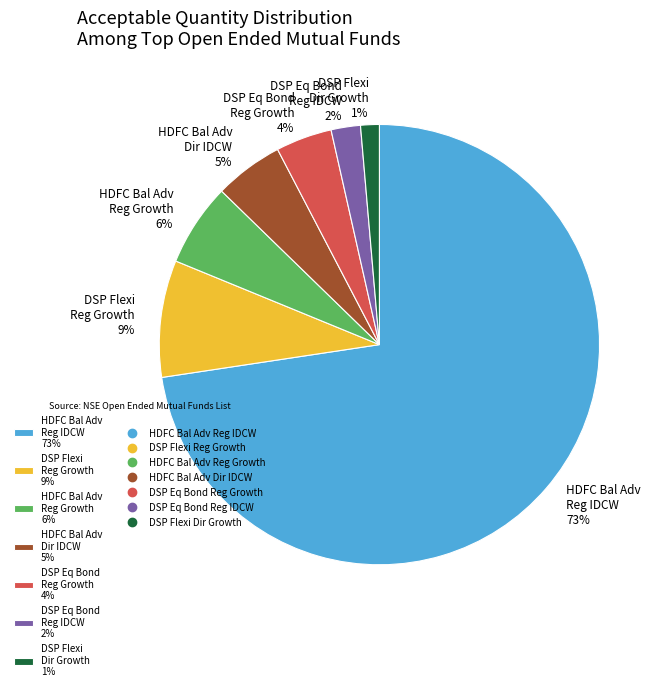

Combined, do DSP Eq Bond Reg Growth 4% and HDFC Bal Adv Reg Growth 6% account for over 50%?

No